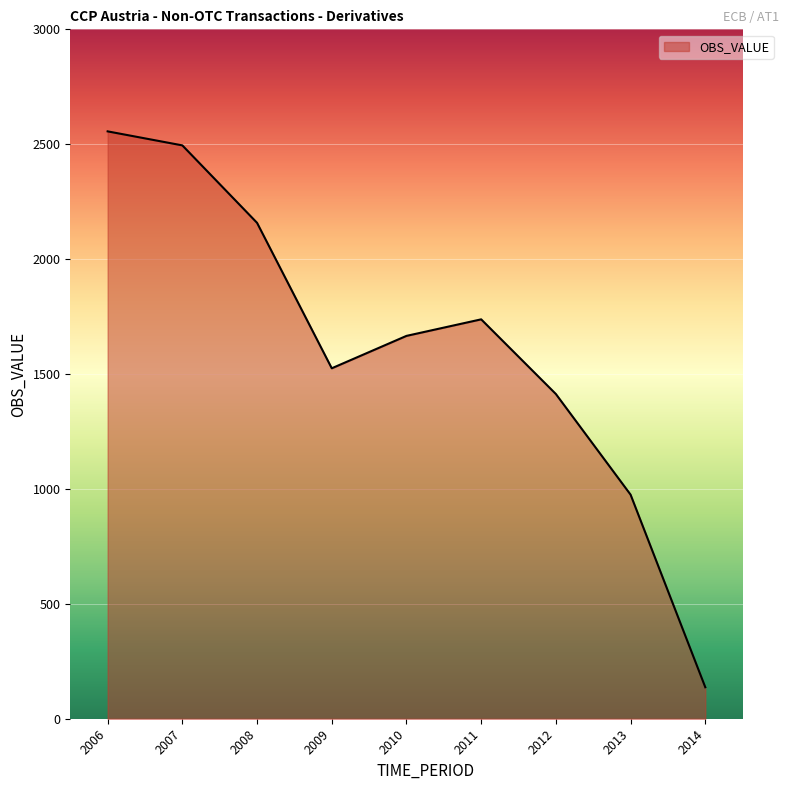

The value at 2013 is 1287. True or false?

False